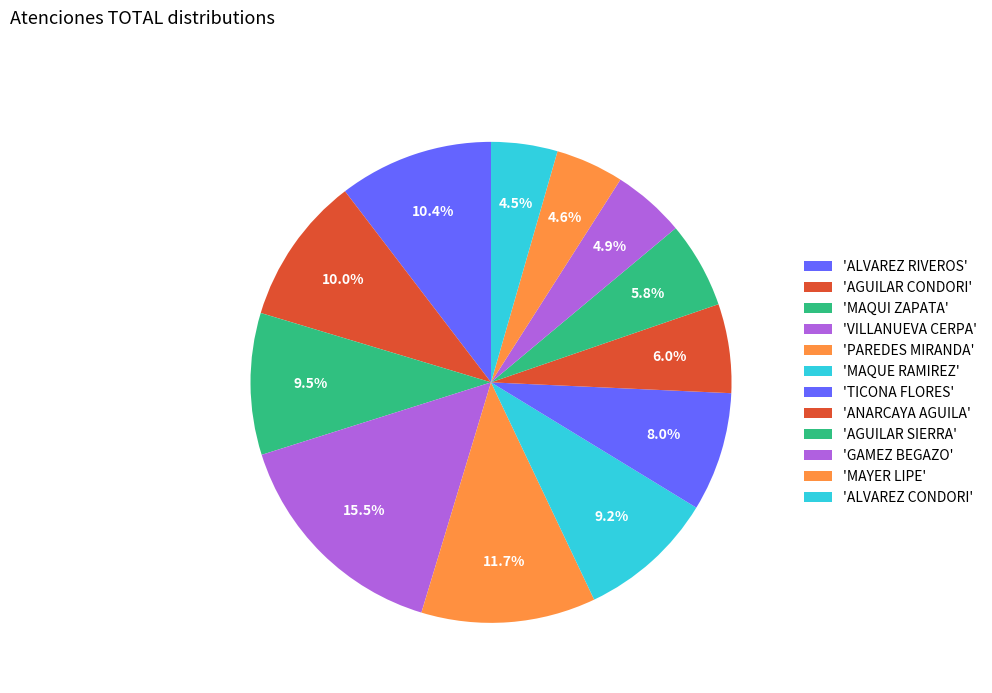

How many segments does this pie chart have?

12